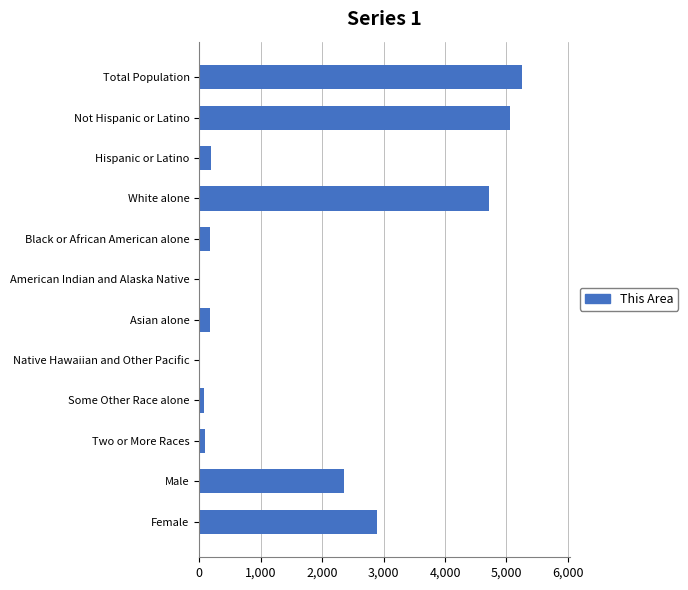

Is it true that the value at Hispanic or Latino is 186?

True